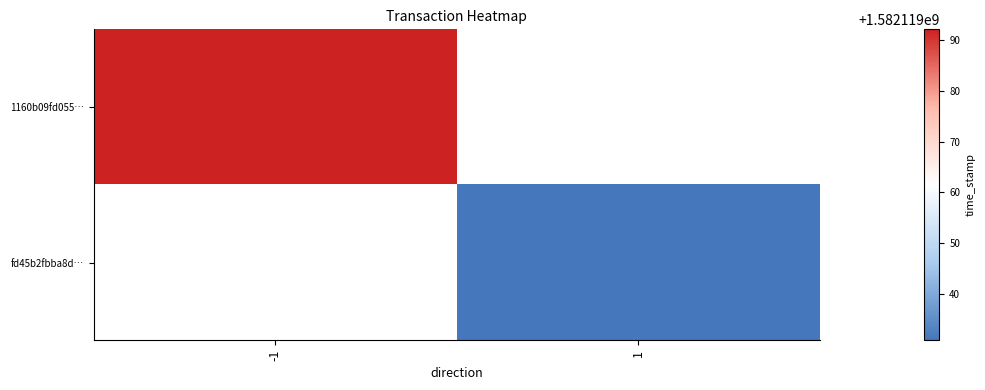

Rank the series at 0 from lowest to highest value.

1160b09fd0555eab6c744889d29fdae80697f81, fd45b2fbba8d5d9bc3444275d53562b3e68ee86